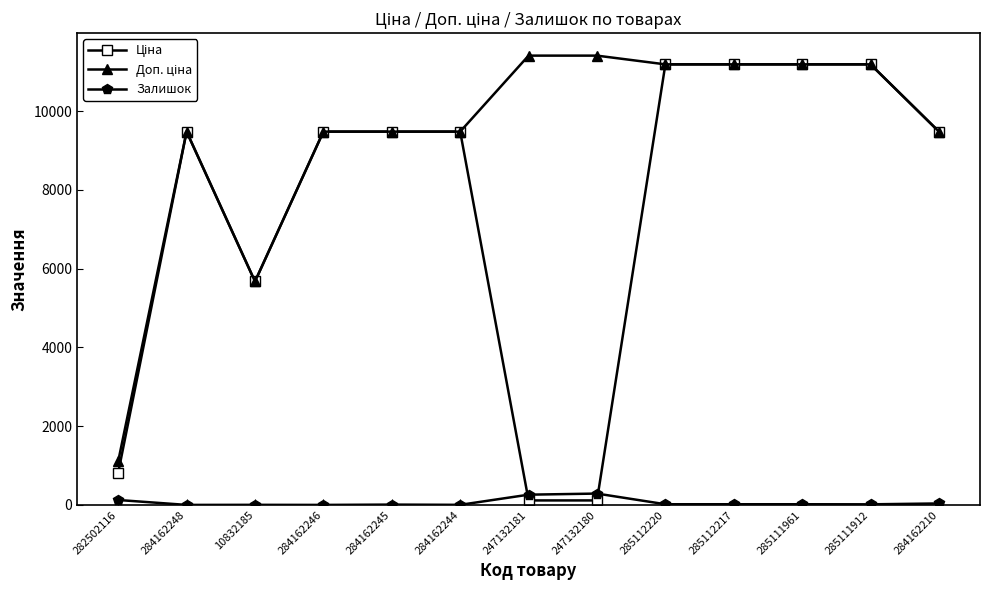

What is the highest value of the Залишок series?

288.0